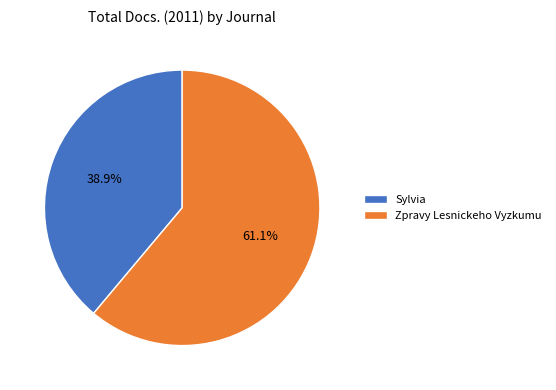

Is it true that Zpravy Lesnickeho Vyzkumu is 55% of the pie?

False